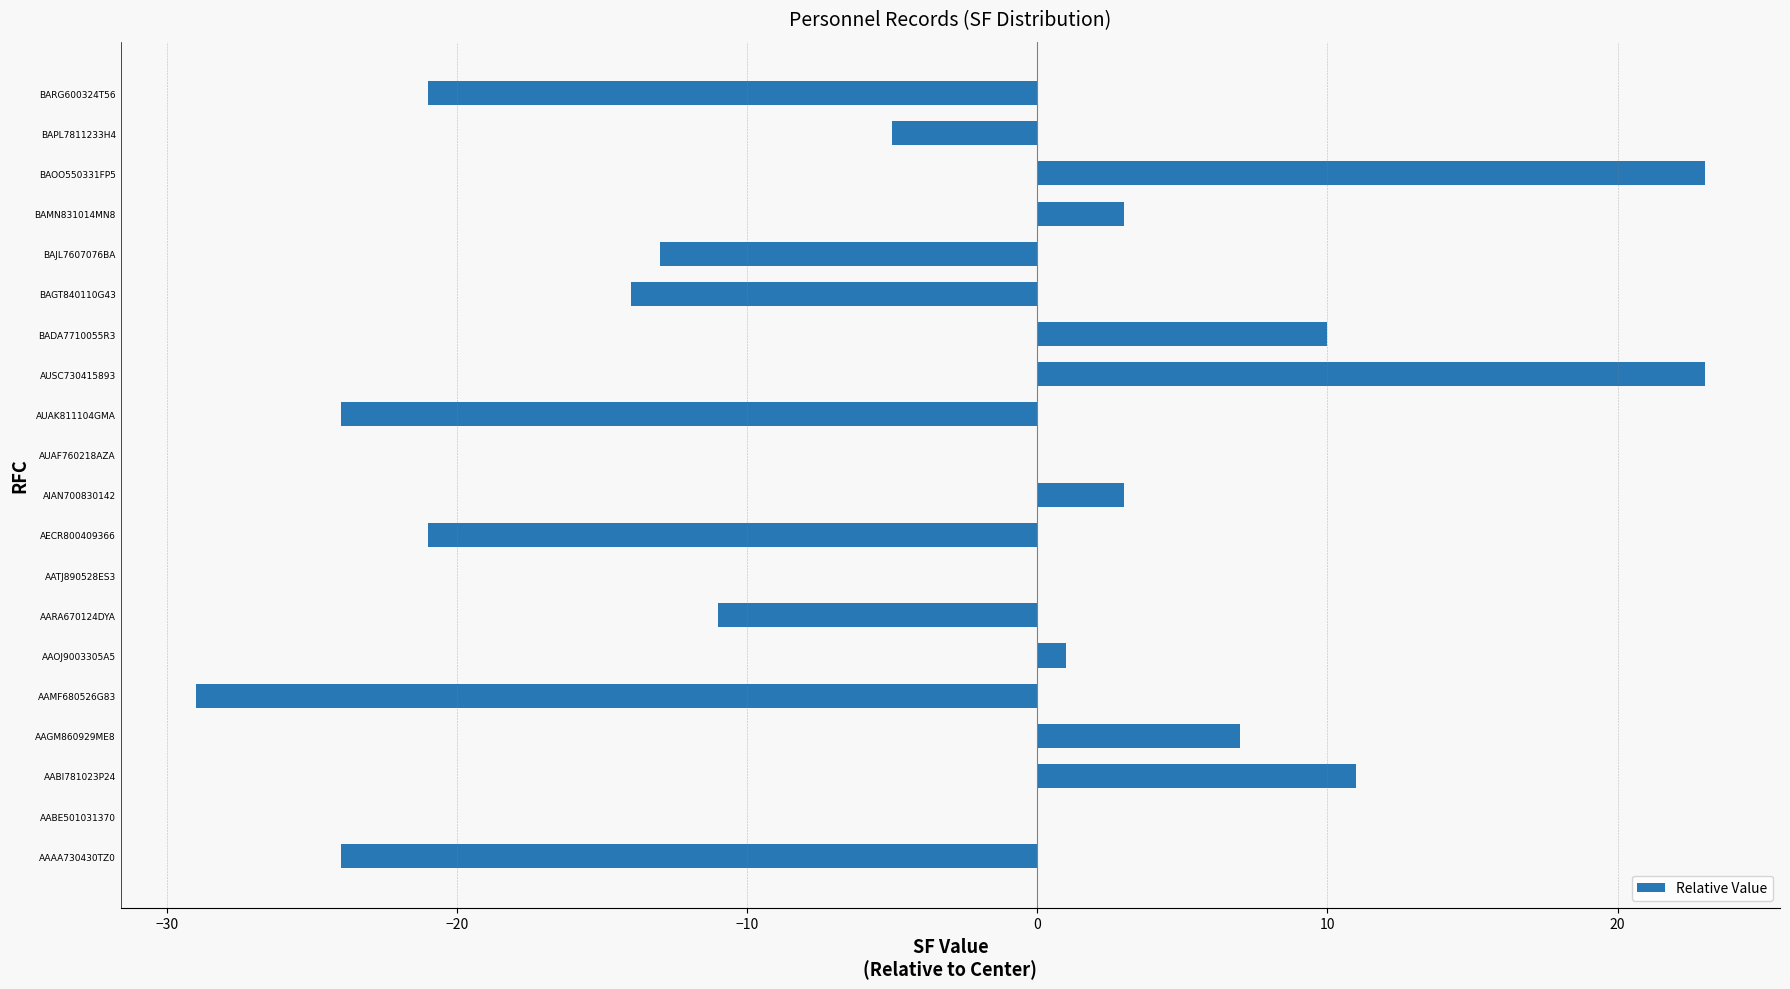

How many series are shown in this chart?

1